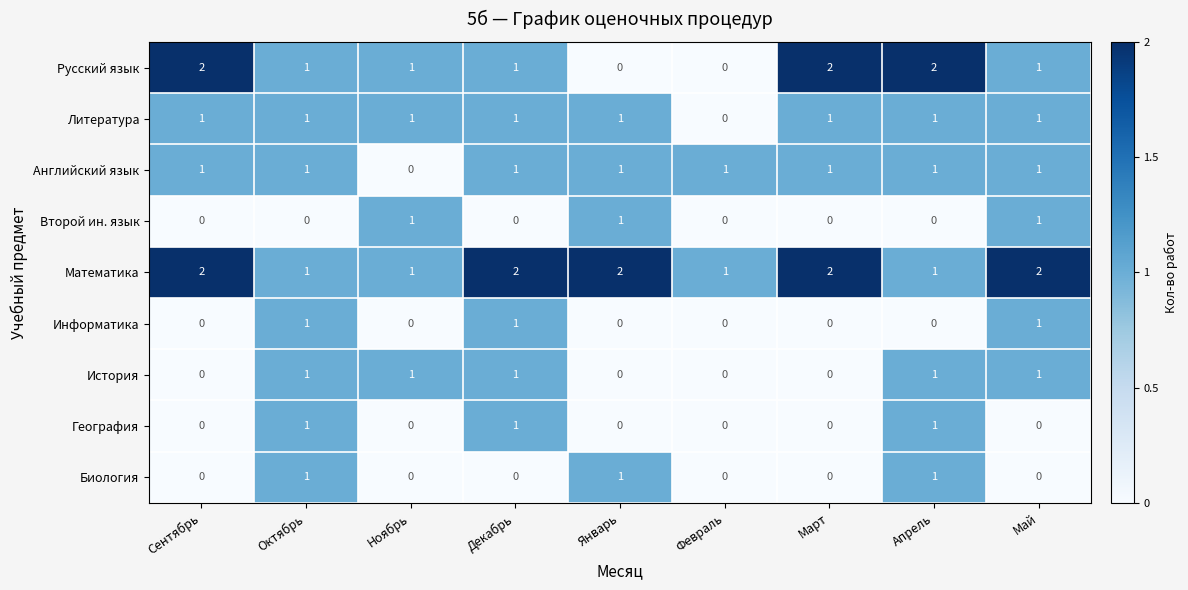

What is the total value across all series at Сентябрь?

6